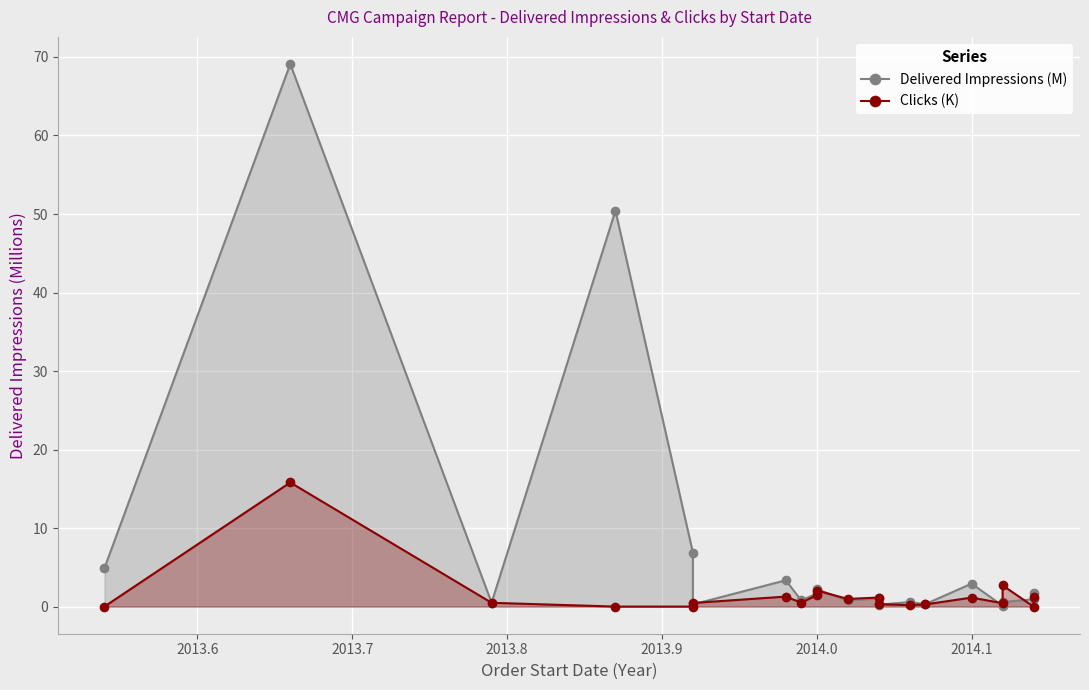

Which category has the highest value across all series?

2013.6